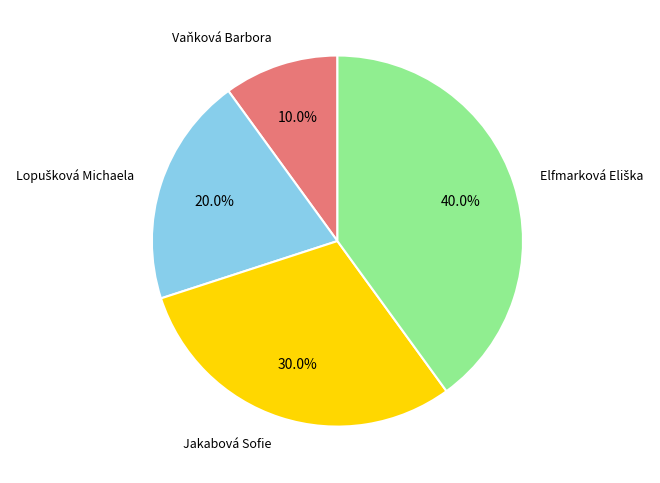

How many segments does this pie chart have?

4